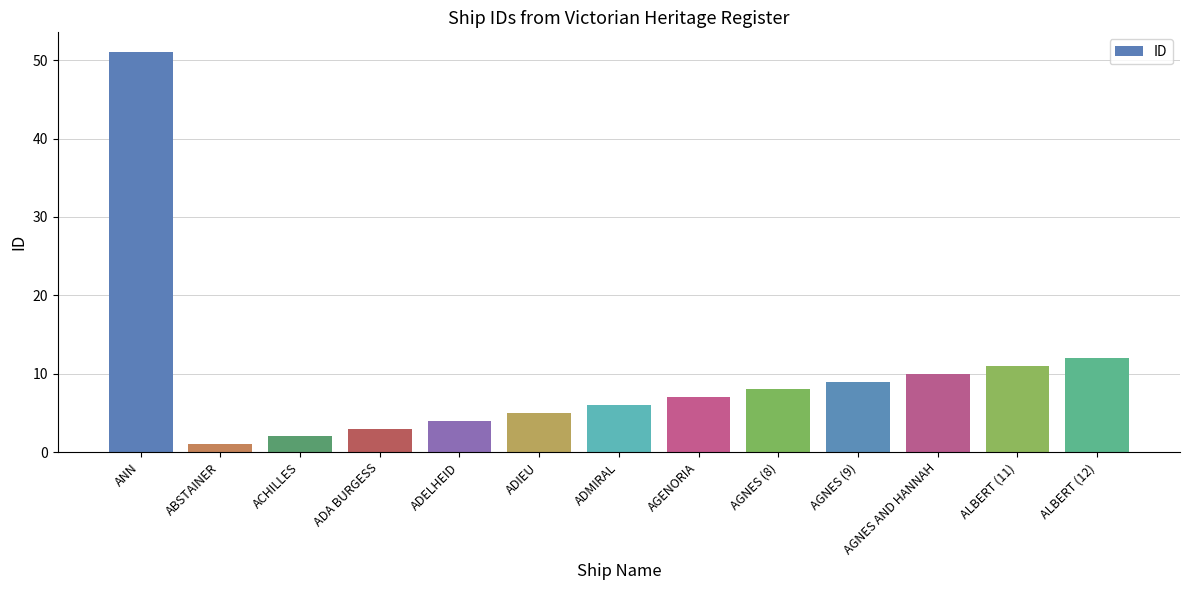

The chart shows a value of 15 at ALBERT (11). True or false?

False